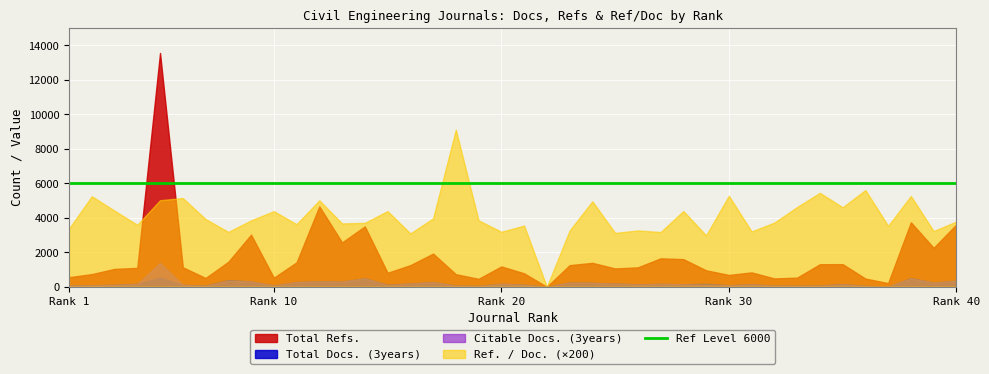

How many lines are shown in the chart?

4